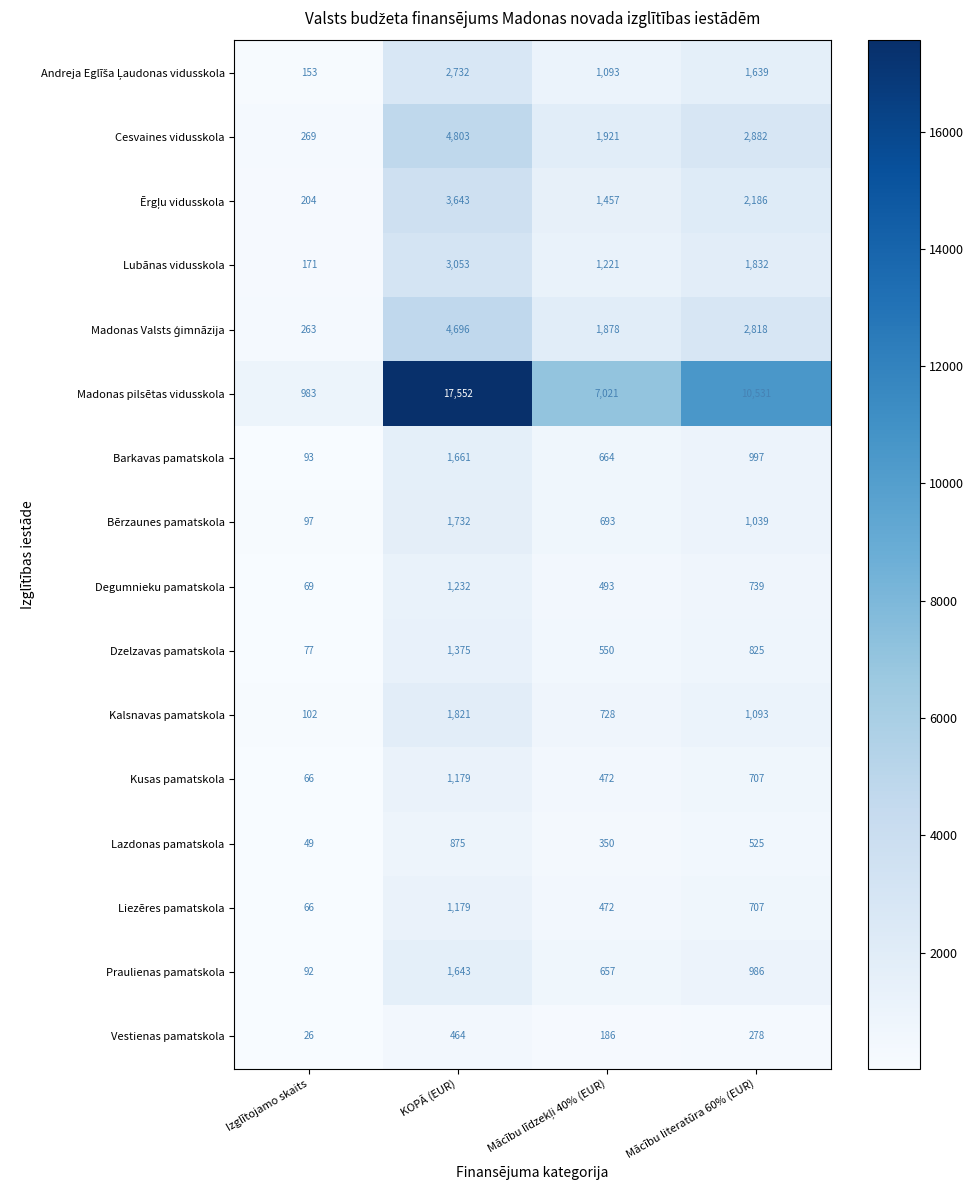

What is the difference between the highest and lowest values at Izglītojamo skaits?

957